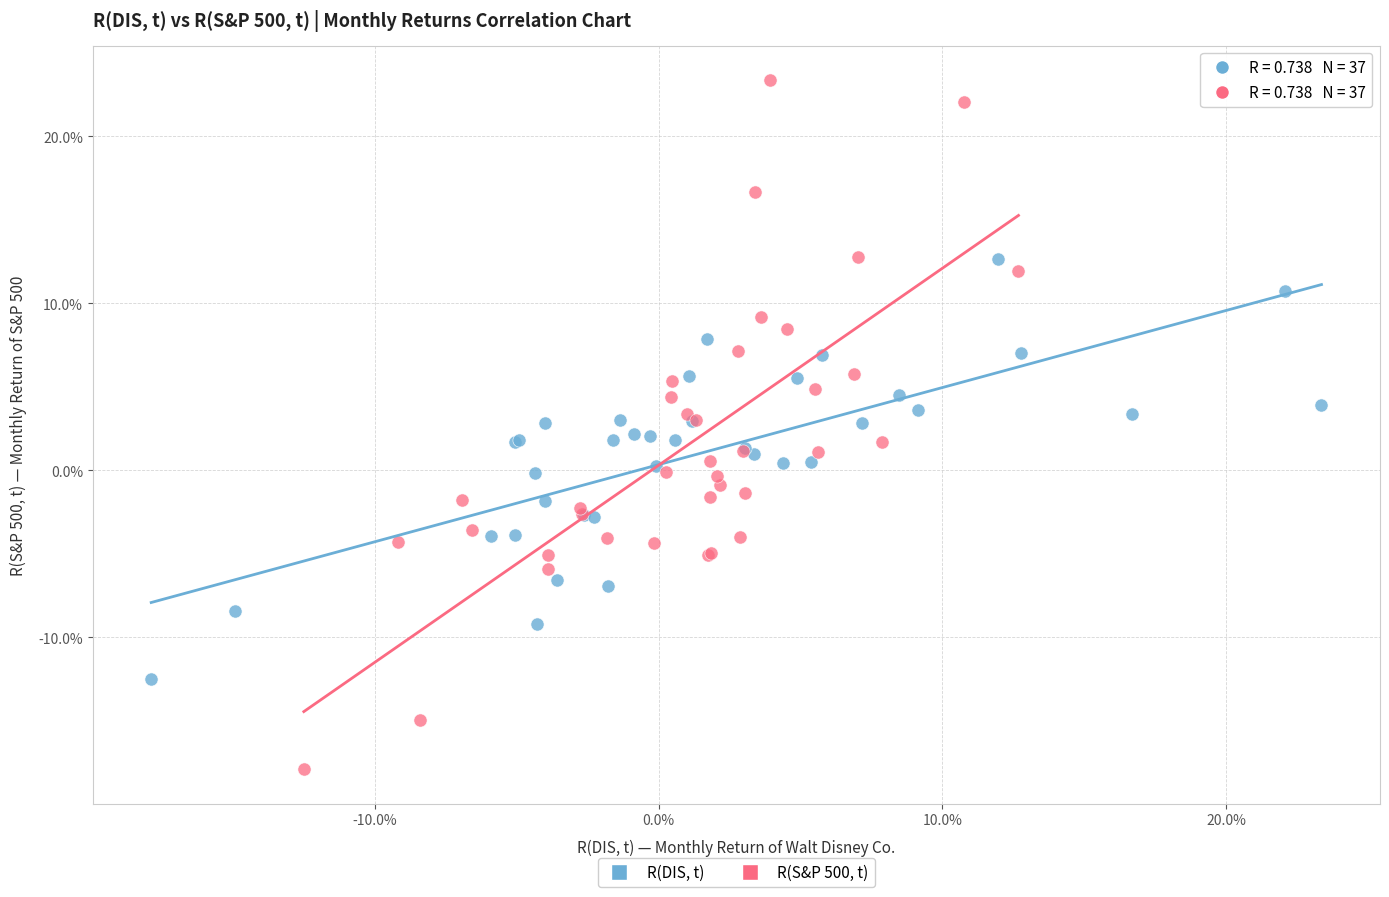

Which series has the widest spread of Y values?

R(S&P 500, t)